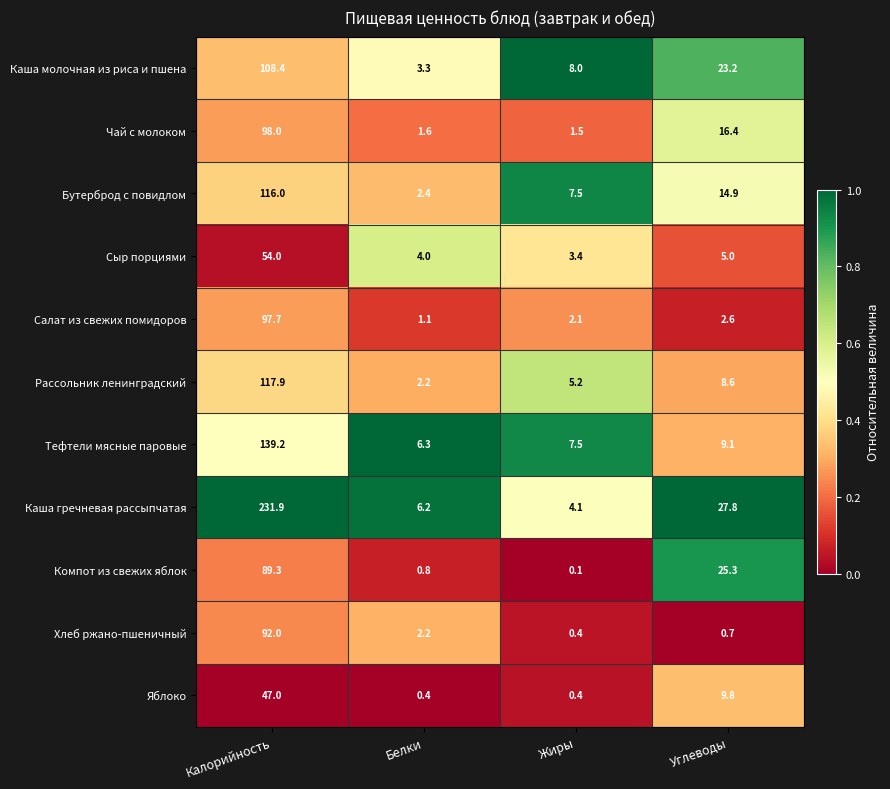

Which category has the lowest value across all series?

Жиры